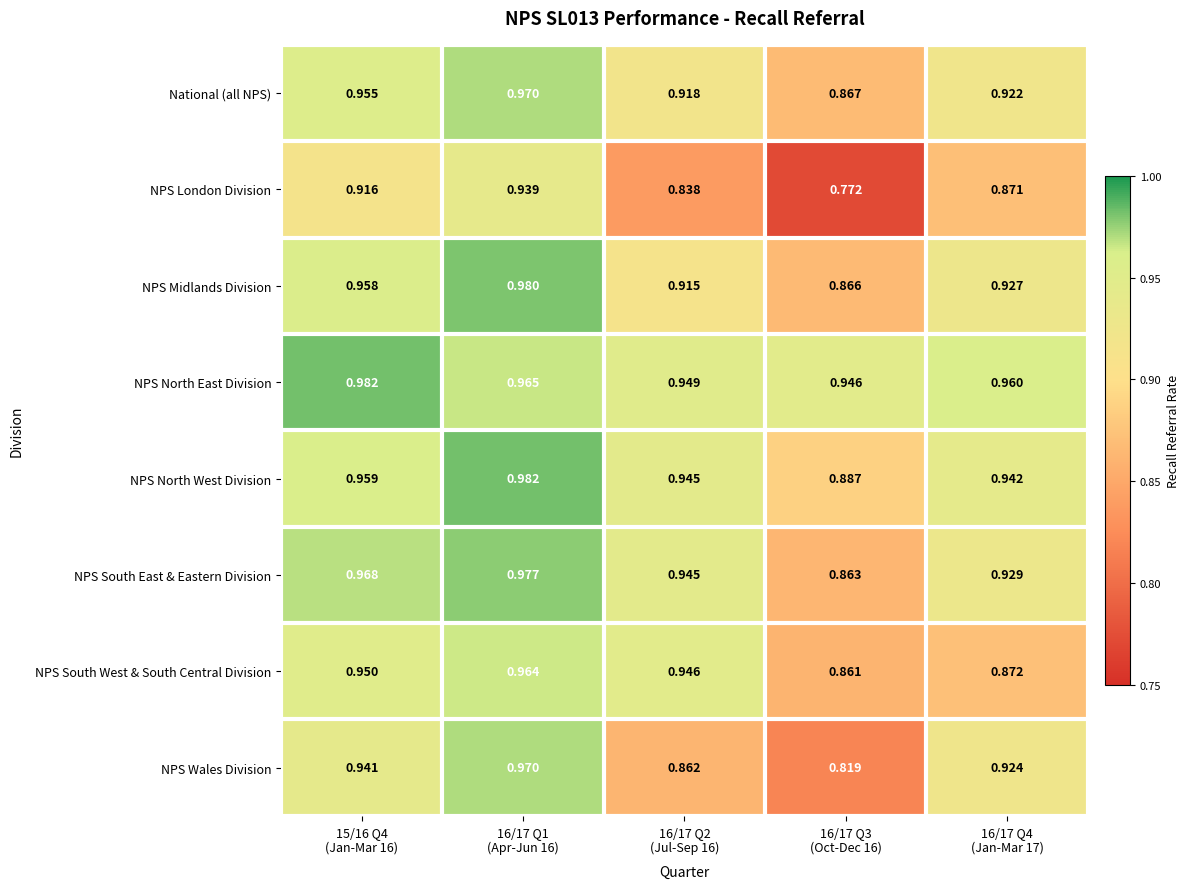

What is the spread (max minus min) of values at 15/16 Q4
(Jan-Mar 16)?

0.1